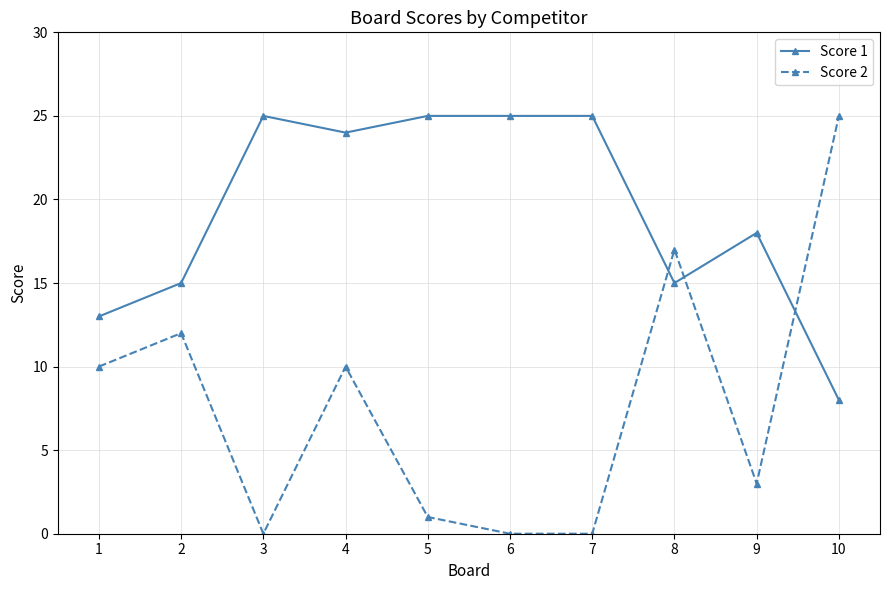

Which series has the widest spread of values?

Score 2